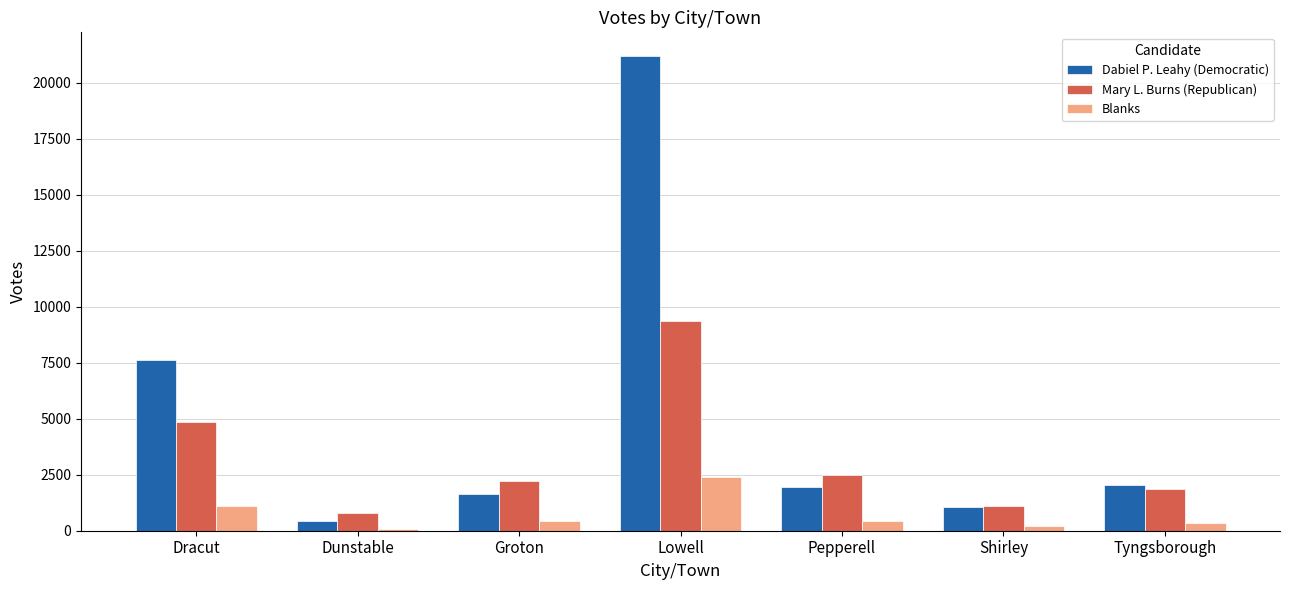

Is the value of Dabiel P. Leahy (Democratic) at Groton greater than the value of Mary L. Burns (Republican) at Dracut?

No